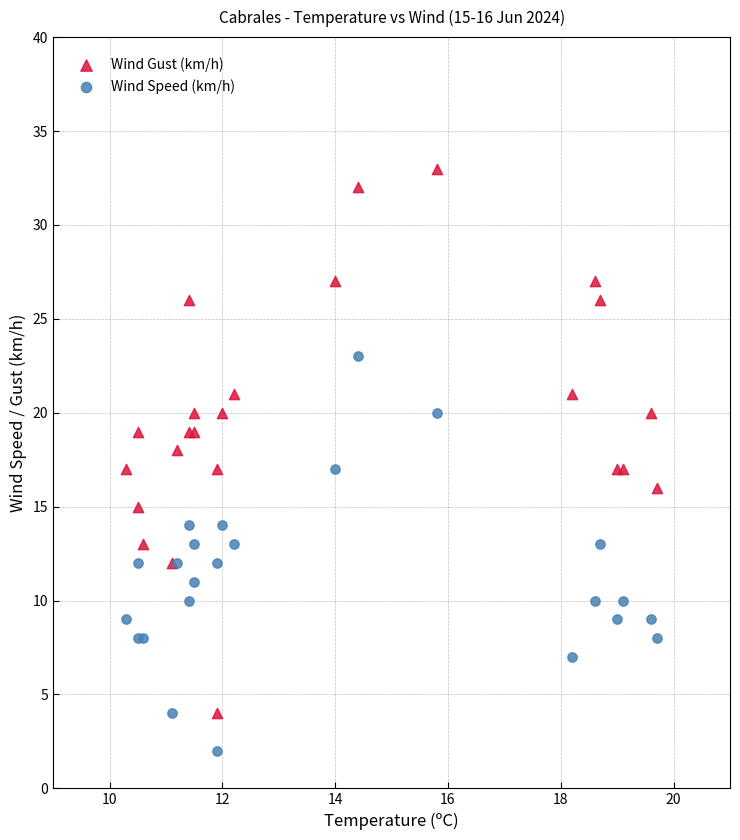

Which series has the largest Y range (max minus min)?

Wind Gust (km/h)